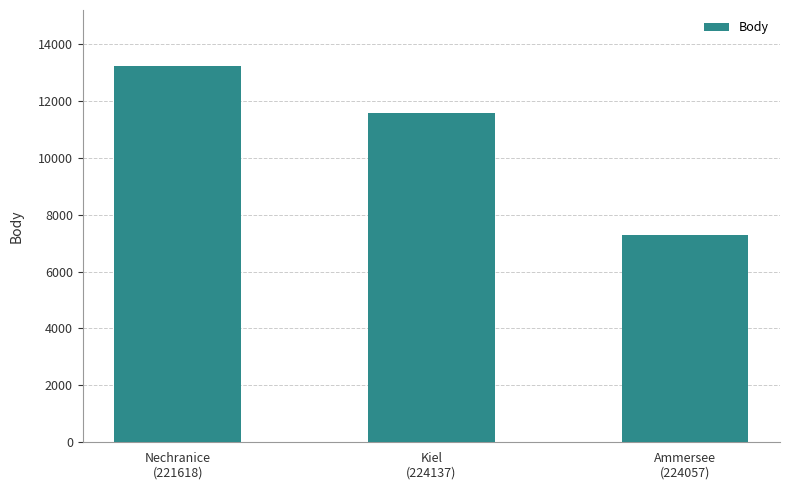

At which label does the data first exceed 11562?

Nechranice
(221618)